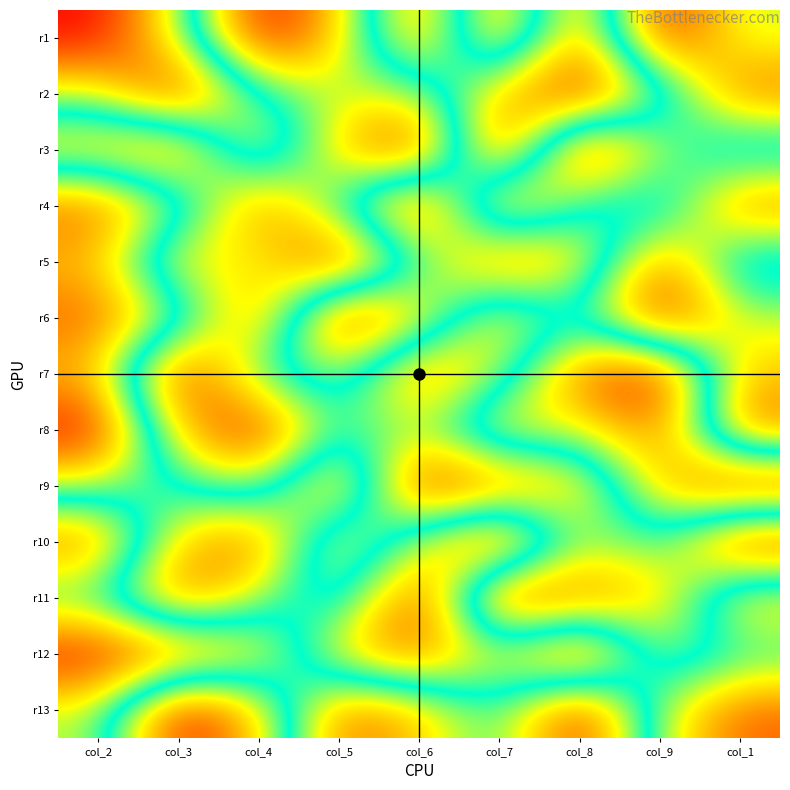

Reading left to right, list all the values displayed in this chart.

r1: col_2=1	col_3=4	col_4=9	col_5=7	col_6=2	col_7=8	col_8=2	col_9=9	col_1=6
r2: col_2=4	col_3=1	col_4=5	col_5=6	col_6=6	col_7=3	col_8=1	col_9=4	col_1=8
r3: col_2=7	col_3=8	col_4=3	col_5=7	col_6=9	col_7=1	col_8=9	col_9=6	col_1=4
r4: col_2=2	col_3=4	col_4=8	col_5=5	col_6=1	col_7=8	col_8=5	col_9=4	col_1=8
r5: col_2=3	col_3=7	col_4=6	col_5=9	col_6=5	col_7=2	col_8=3	col_9=8	col_1=4
r6: col_2=2	col_3=4	col_4=8	col_5=1	col_6=3	col_7=7	col_8=5	col_9=9	col_1=6
r7: col_2=3	col_3=9	col_4=5	col_5=4	col_6=8	col_7=6	col_8=2	col_9=1	col_1=7
r8: col_2=1	col_3=7	col_4=9	col_5=5	col_6=6	col_7=3	col_8=4	col_9=2	col_1=8
r9: col_2=4	col_3=5	col_4=6	col_5=2	col_6=9	col_7=8	col_8=7	col_9=3	col_1=1
r10: col_2=8	col_3=3	col_4=2	col_5=7	col_6=4	col_7=1	col_8=6	col_9=5	col_1=9
r11: col_2=5	col_3=2	col_4=4	col_5=6	col_6=1	col_7=9	col_8=8	col_9=7	col_1=3
r12: col_2=9	col_3=8	col_4=7	col_5=3	col_6=2	col_7=4	col_8=1	col_9=6	col_1=5
r13: col_2=6	col_3=1	col_4=3	col_5=8	col_6=7	col_7=5	col_8=9	col_9=4	col_1=2